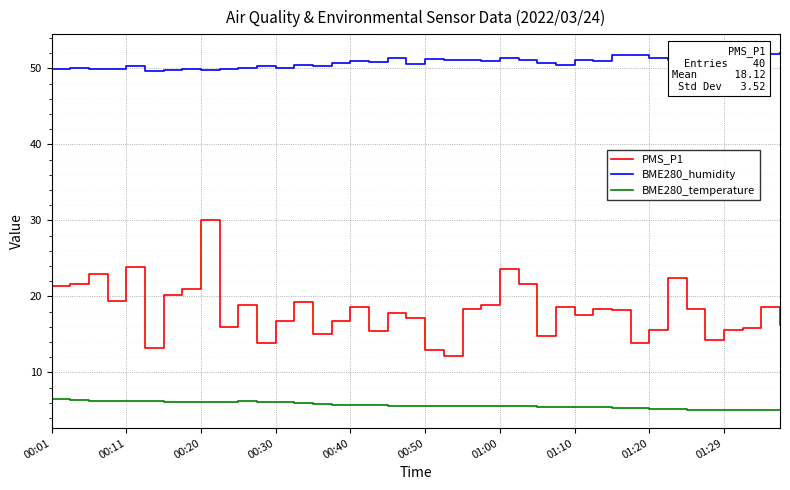

How many values in the PMS_P1 series exceed 18?

21